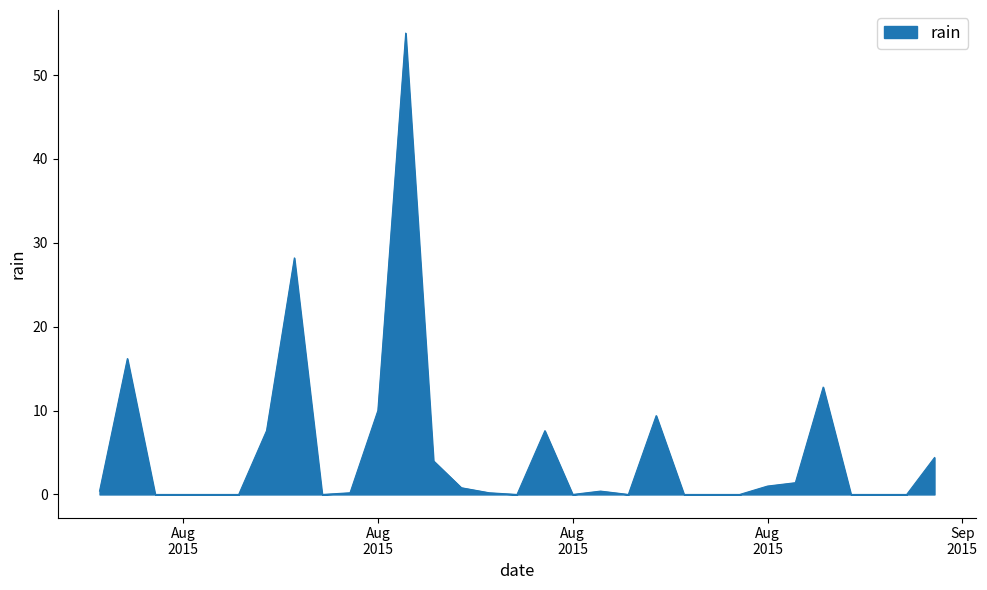

What is the greatest value displayed?

55.0